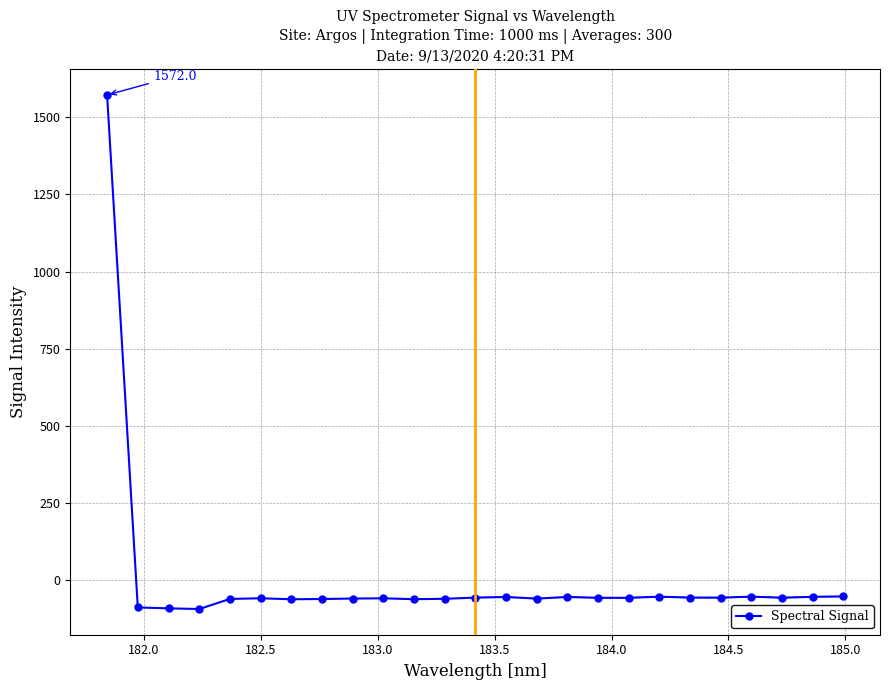

True or false: Spectral Signal has more than 2 interior local peaks.

True